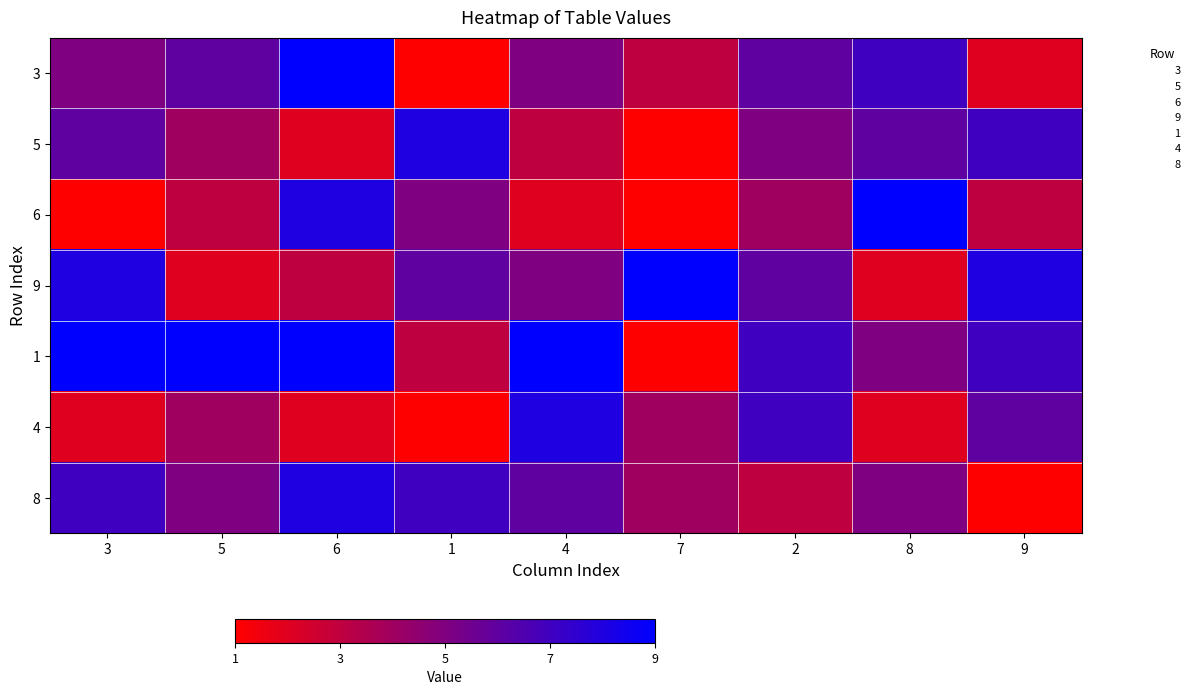

List the series in order of their peak value, lowest first.

5, 4, 8, 3, 6, 9, 1